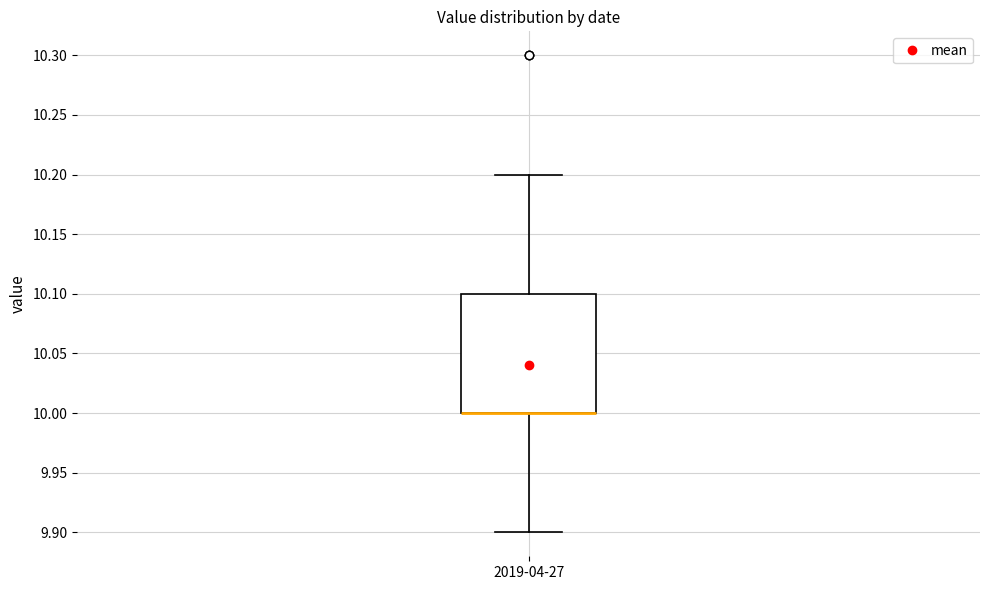

Where does the lower whisker of the box for 2019-04-27 end on the y-axis? The values are not printed on the chart, so give them approximately, as read against the axis.

9.9